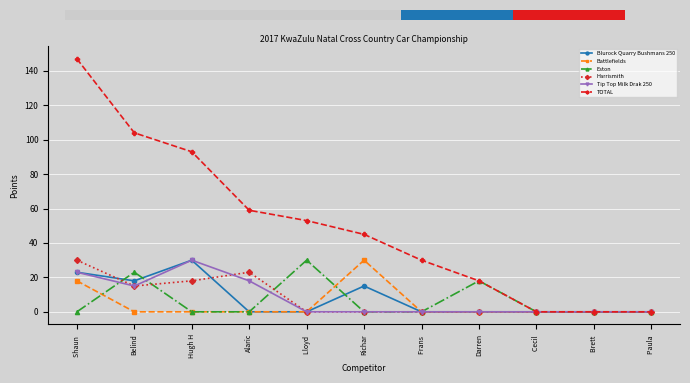

Reading right to left, list all the values displayed in this chart.

Blurock Quarry Bushmans 250: 0	0	0	0	0	15	0	0	30	18	23
Battlefields: 0	0	0	0	0	30	0	0	0	0	18
Eston: 0	0	0	18	0	0	30	0	0	23	0
Harrismith: 0	0	0	0	0	0	0	23	18	15	30
Tip Top Milk Drak 250: 0	0	0	0	0	0	0	18	30	15	23
TOTAL: 0	0	0	18	30	45	53	59	93	104	147